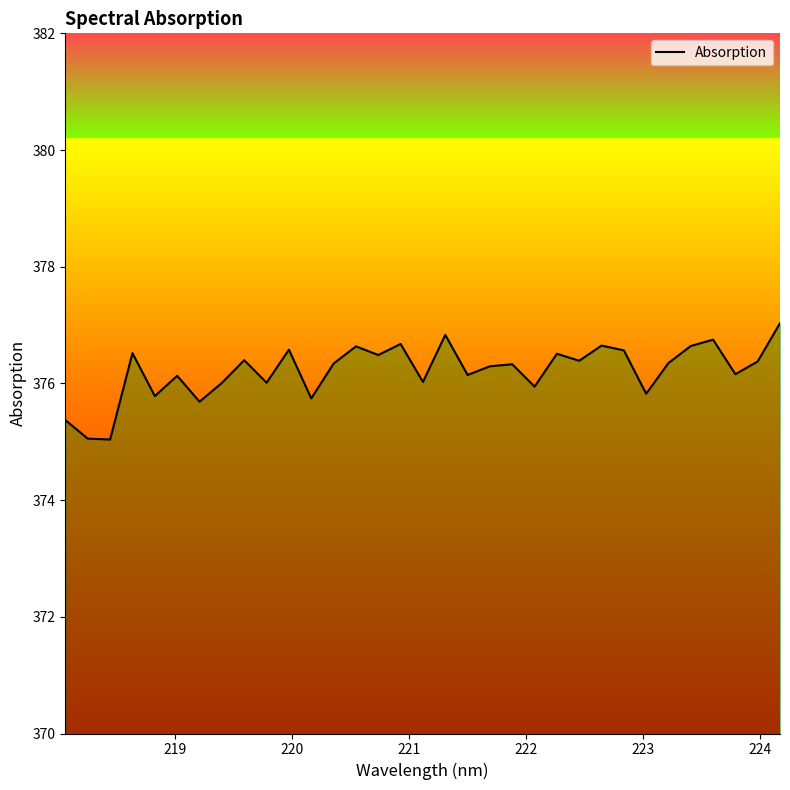

What is the maximum value shown in the chart?

377.0